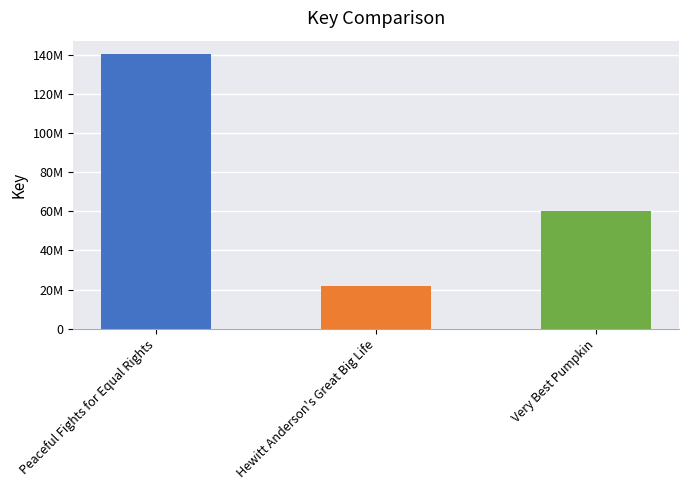

What position from the left is Hewitt Anderson's Great Big Life?

2